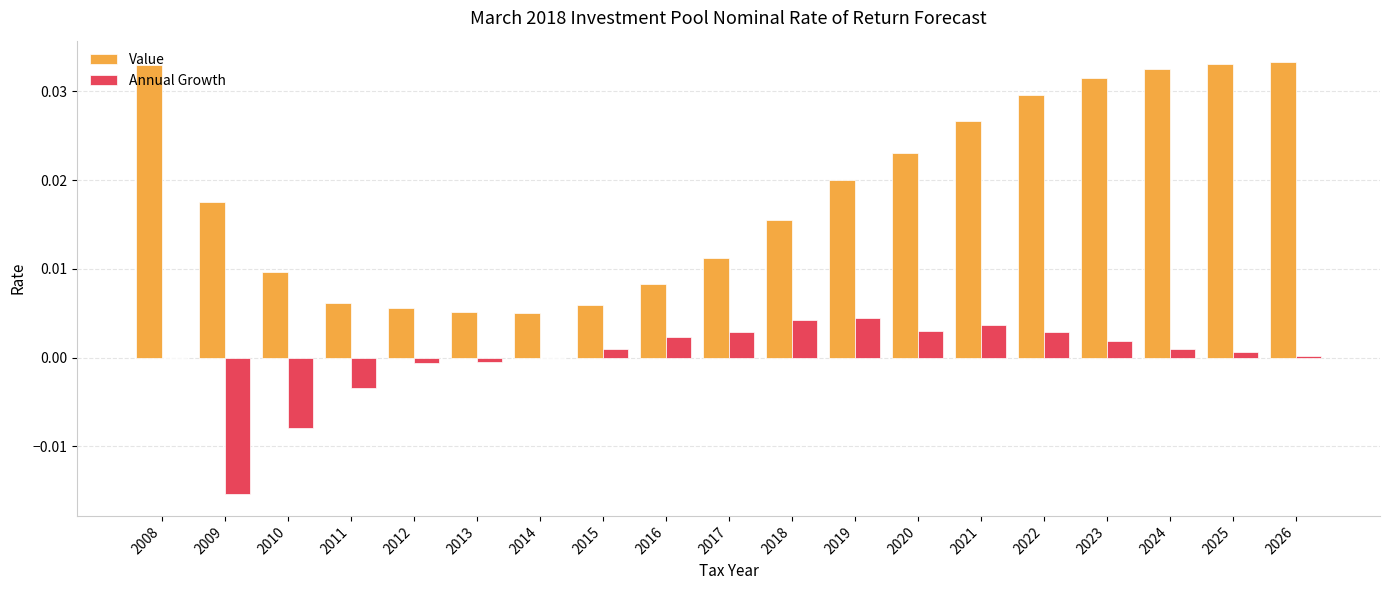

Are the bars horizontal?

No